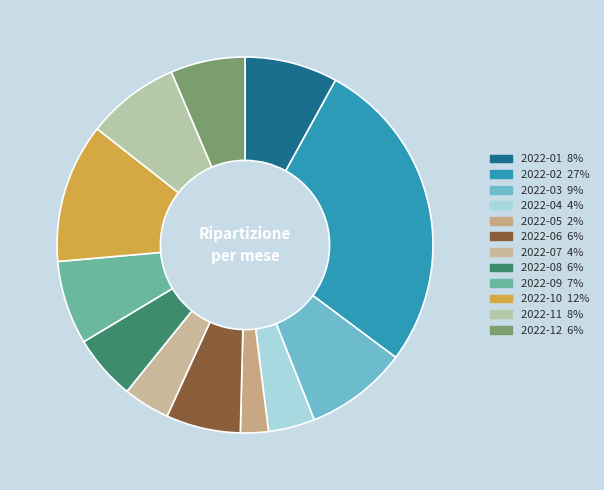

Rank the categories by value from lowest to highest.

2022-05, 2022-04, 2022-07, 2022-08, 2022-06, 2022-12, 2022-09, 2022-01, 2022-11, 2022-03, 2022-10, 2022-02